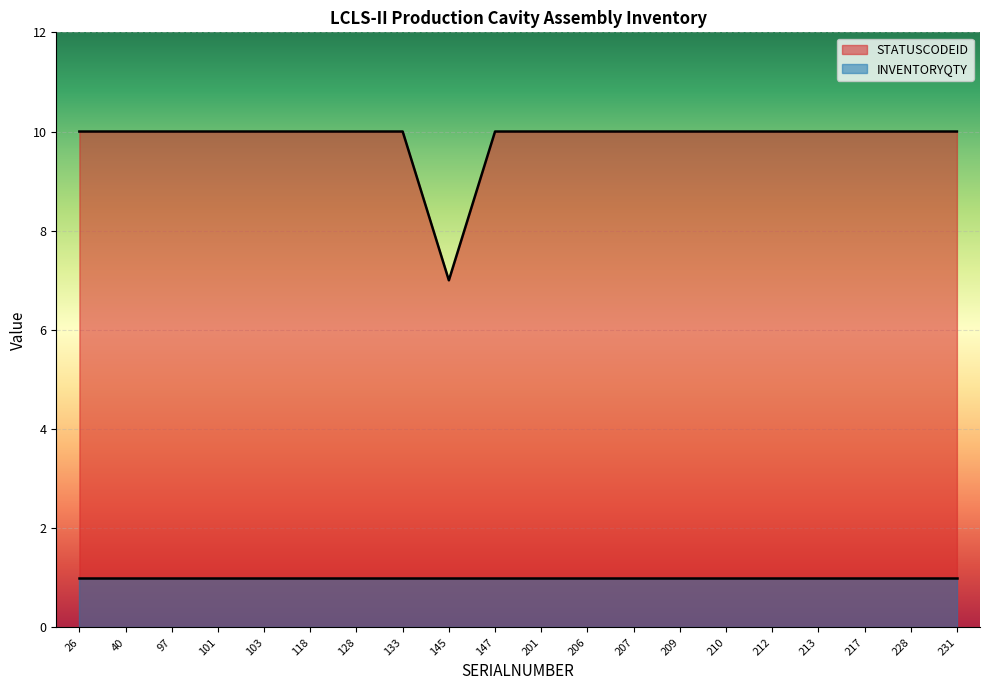

What is the greatest value displayed?

10